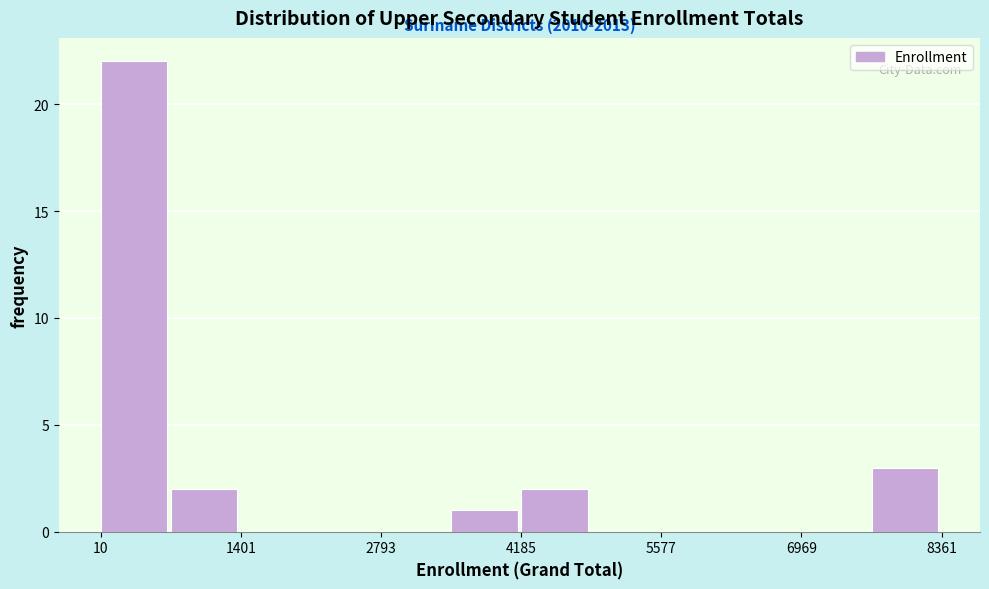

Read against the x-axis, roughly where is the centre of the tallest bar?

400